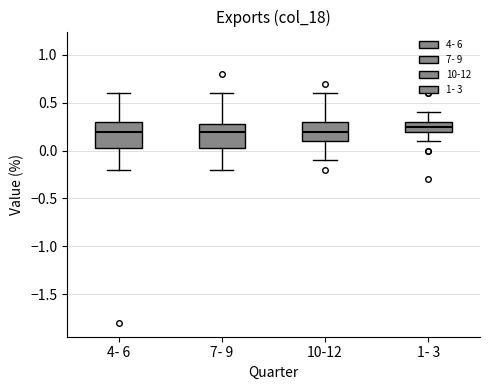

Where does the upper whisker of the box for 10-12 end on the y-axis? The values are not printed on the chart, so give them approximately, as read against the axis.

0.60